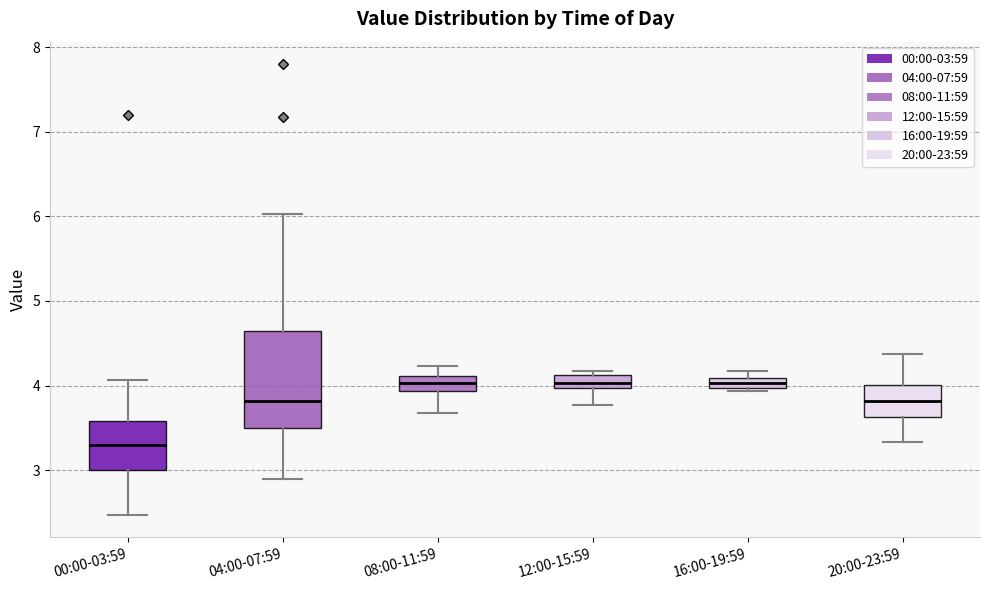

Where is the lower edge of the box for 08:00-11:59 on the y-axis? The values are not printed on the chart, so give them approximately, as read against the axis.

3.9